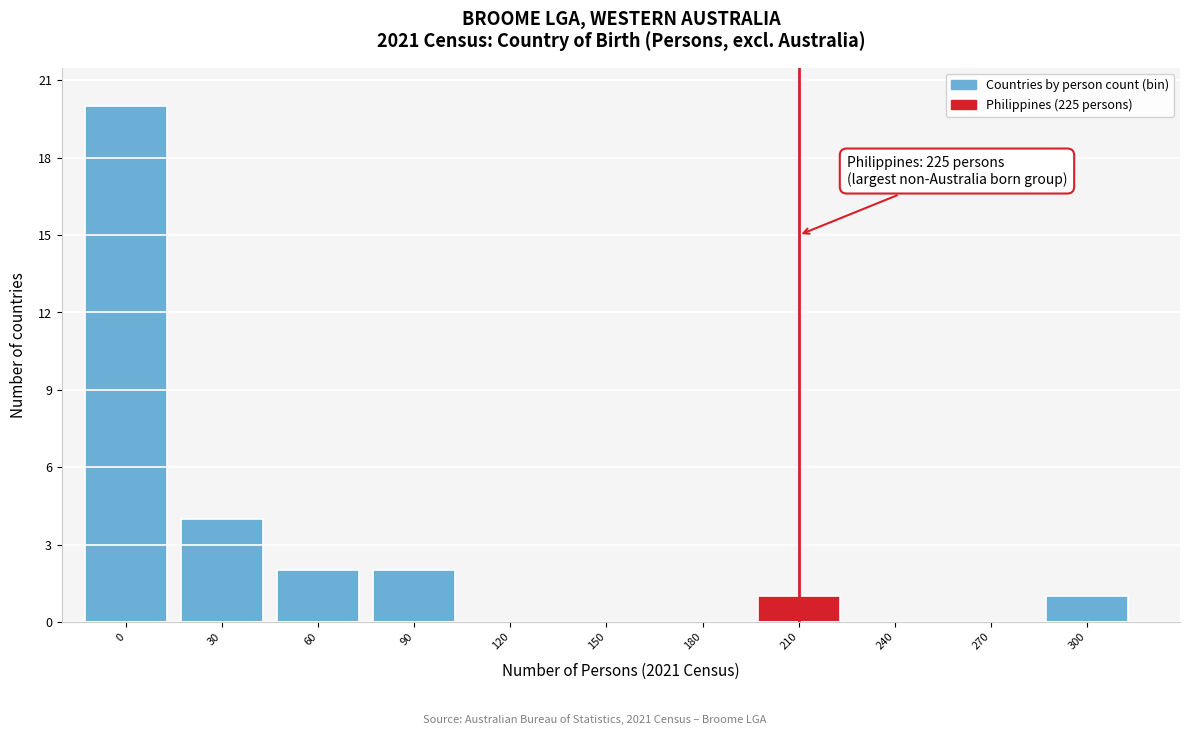

Reading left to right, extract all data points from this chart.

0=20	30=4	60=2	90=2	120=0	150=0	180=0	210=1	240=0	270=0	300=1